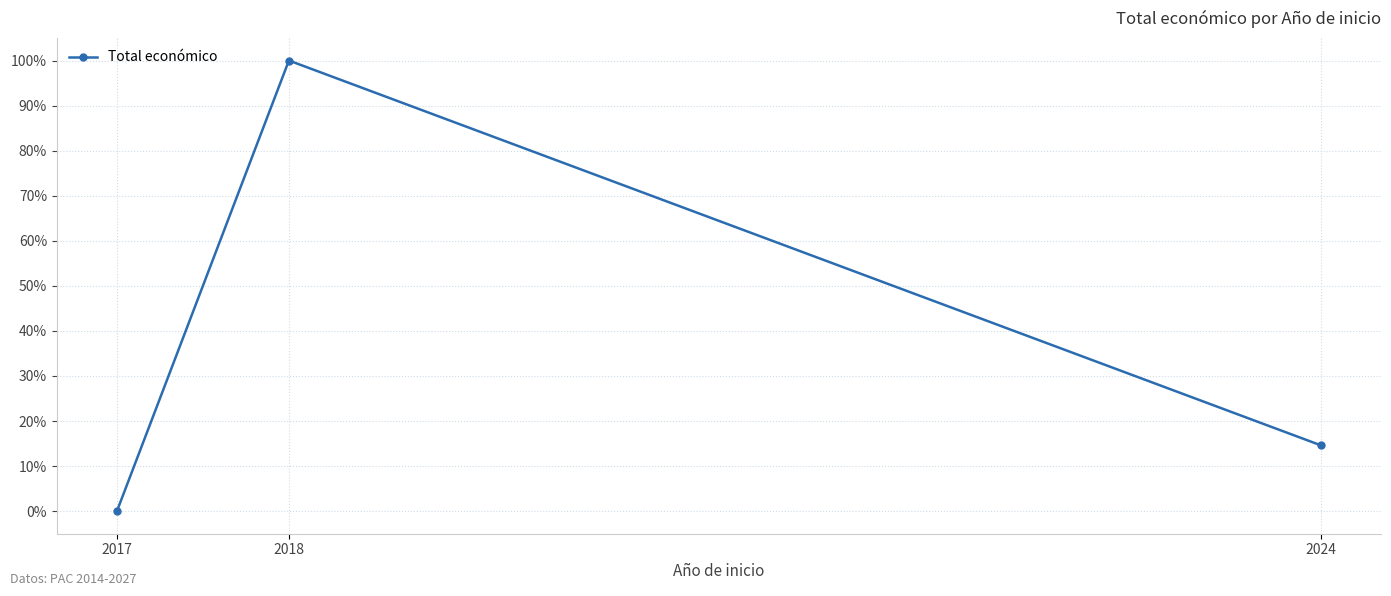

What is the value of the 3rd point from the left?

14.6